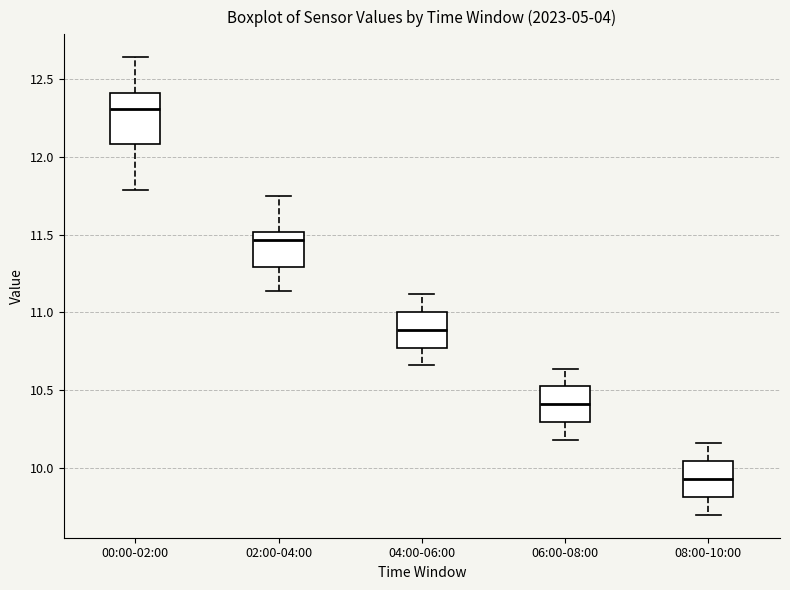

Reading left to right, transcribe this box plot: for each box, give where its median line is, the range the box spans, and where its two whiskers end, as read against the y-axis. The values are not printed on the chart, so give them approximately, as read against the axis.

00:00-02:00: median 12.30, box 12.10 to 12.40, whiskers 11.80 to 12.65
02:00-04:00: median 11.45, box 11.30 to 11.50, whiskers 11.15 to 11.75
04:00-06:00: median 10.90, box 10.80 to 11.00, whiskers 10.65 to 11.10
06:00-08:00: median 10.40, box 10.30 to 10.55, whiskers 10.20 to 10.65
08:00-10:00: median 9.95, box 9.80 to 10.05, whiskers 9.70 to 10.15